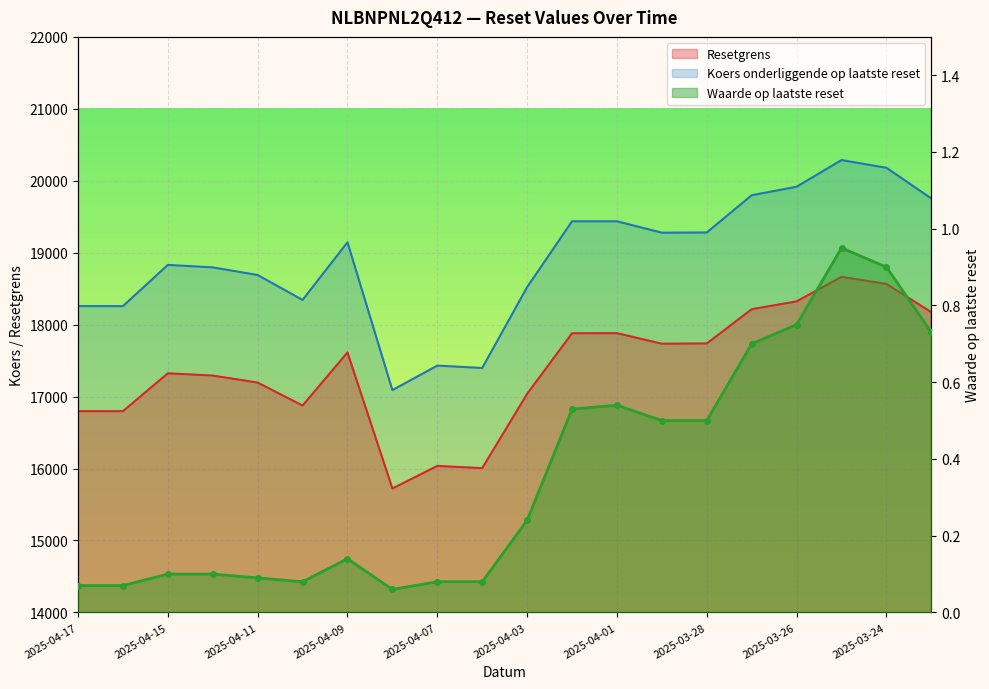

How many interior local valleys does the Koers onderliggende op laatste reset series have?

5